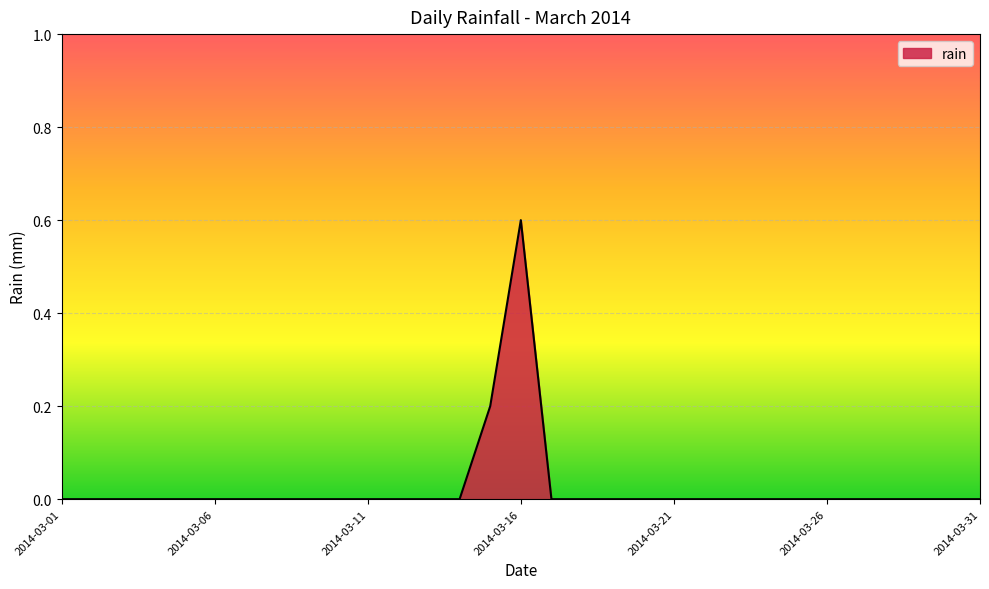

What is the maximum value shown in the chart?

0.6